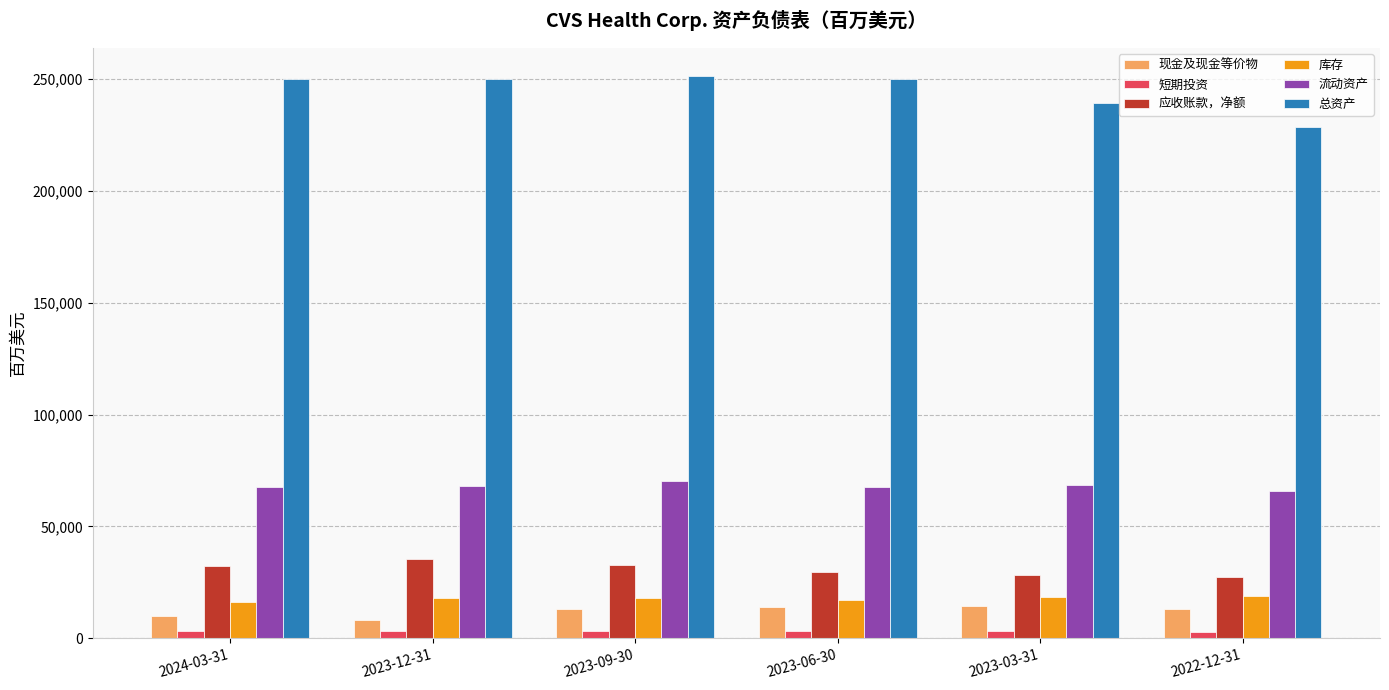

What value does the 短期投资 series have at 2023-06-30, to the nearest 100?

3100